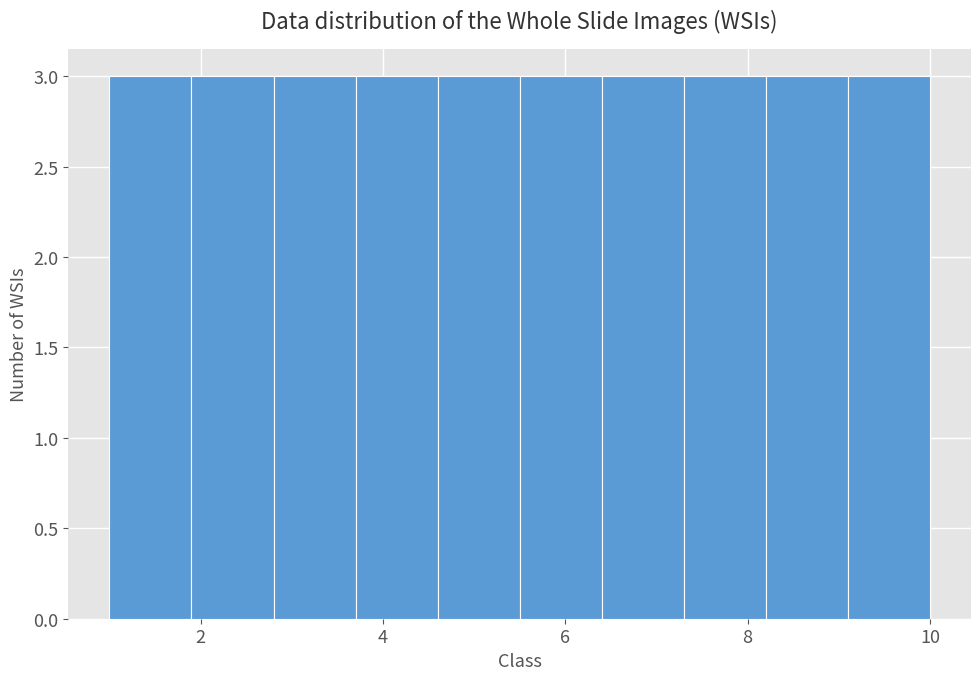

Reading left to right, list every bar in this chart as the range it spans on the x-axis followed by its height. Neither the bar edges nor the heights are printed on the chart, so give them approximately, as read against the axes.

1.0 to 1.9: 3
1.9 to 2.8: 3
2.8 to 3.7: 3
3.7 to 4.6: 3
4.6 to 5.5: 3
5.5 to 6.4: 3
6.4 to 7.3: 3
7.3 to 8.2: 3
8.2 to 9.1: 3
9.1 to 10.0: 3